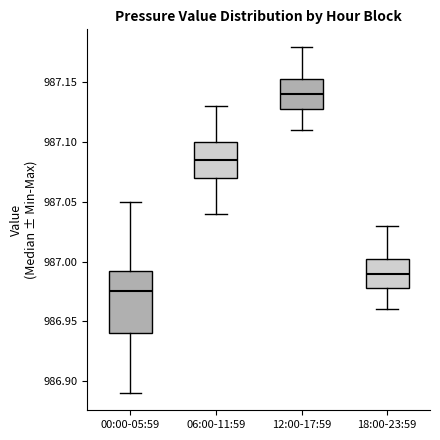

Where is the upper edge of the box for 00:00-05:59 on the y-axis? The values are not printed on the chart, so give them approximately, as read against the axis.

986.995